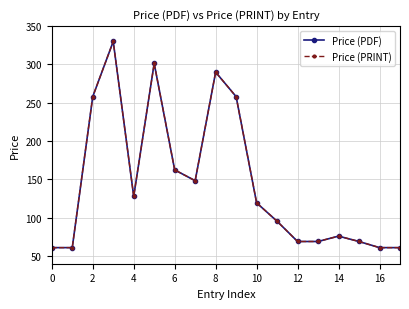

In Price (PRINT), how many points are higher than both neighbors (excluding endpoints)?

4